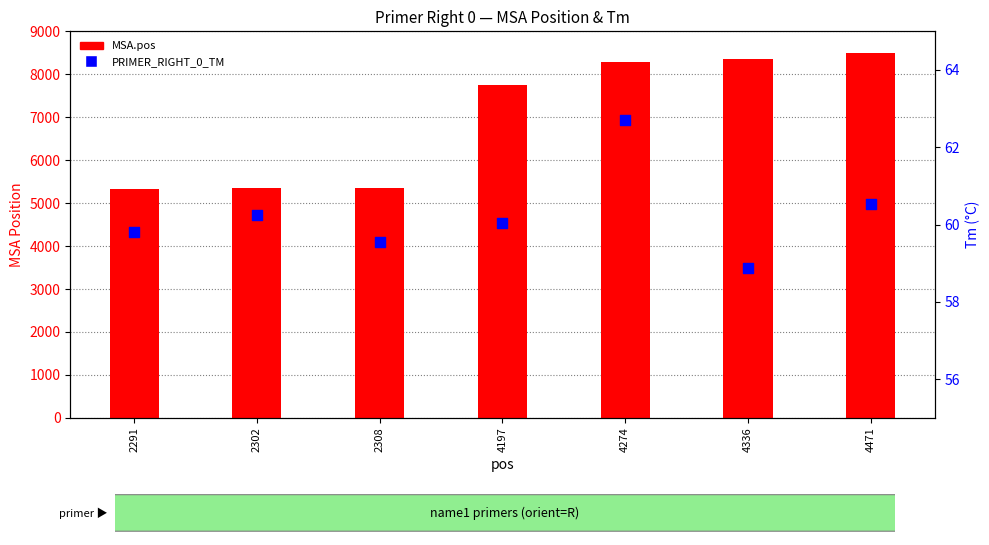

Which series has the widest spread of Y values?

MSA.pos